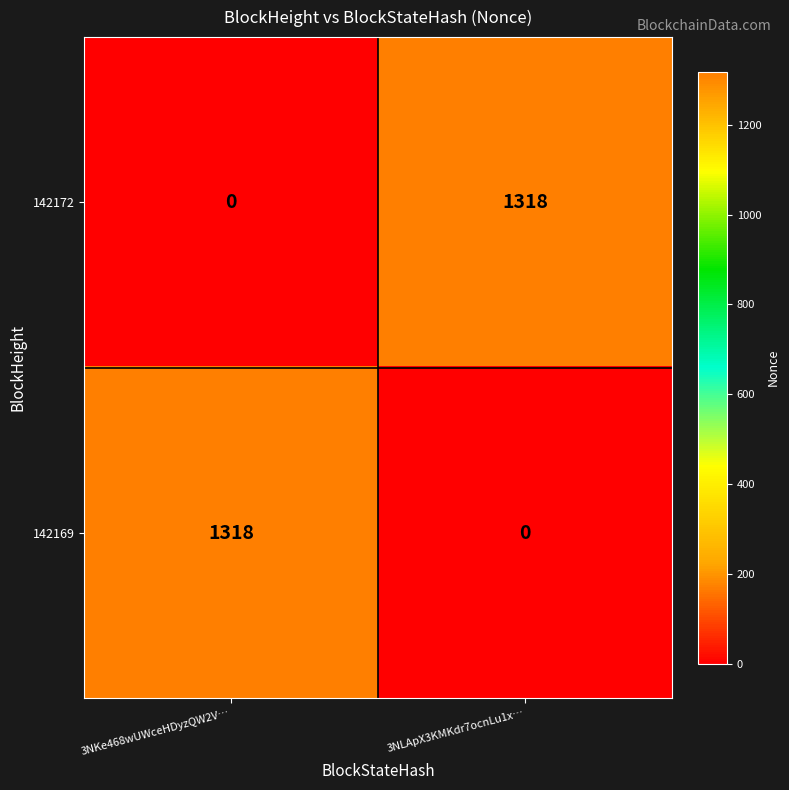

What value does the 142169 series have at 3NKe468wUWceHDyzQW2V…, to the nearest 100?

1300